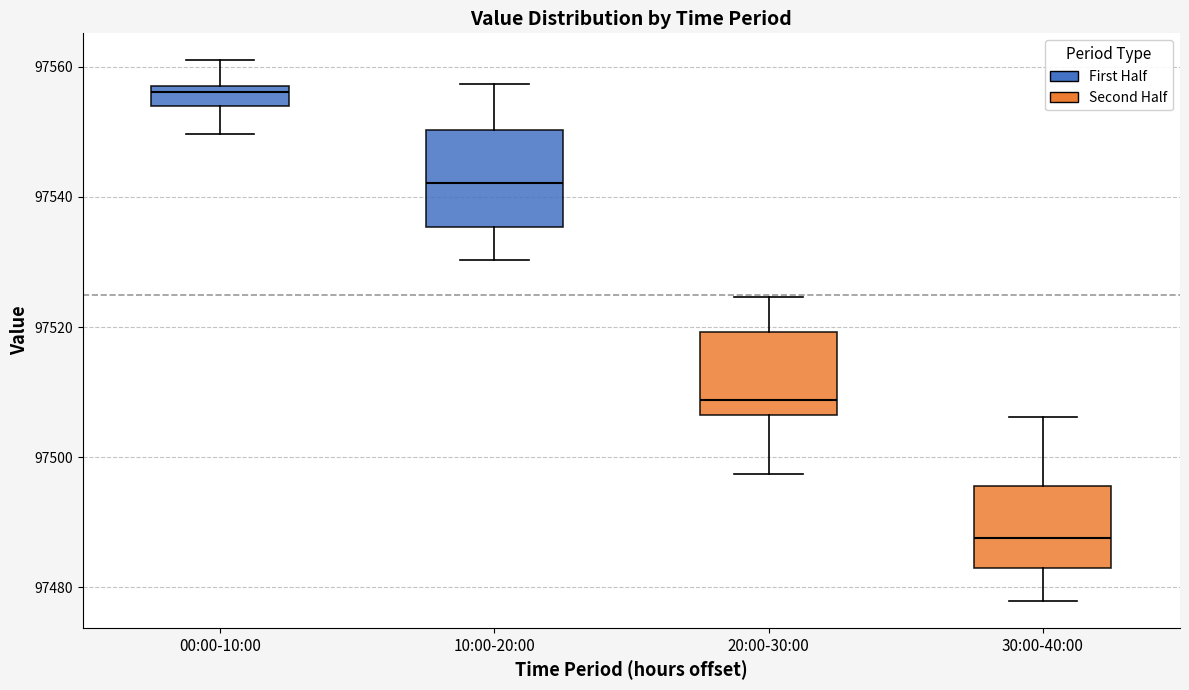

Reading left to right, read every box against the y-axis: the position of its median line, the range the box covers, and the ends of its whiskers. The values are not printed on the chart, so give them approximately, as read against the axis.

00:00-10:00: median 97556, box 97554 to 97558, whiskers 97550 to 97560
10:00-20:00: median 97542, box 97536 to 97550, whiskers 97530 to 97558
20:00-30:00: median 97508, box 97506 to 97520, whiskers 97498 to 97524
30:00-40:00: median 97488, box 97482 to 97496, whiskers 97478 to 97506